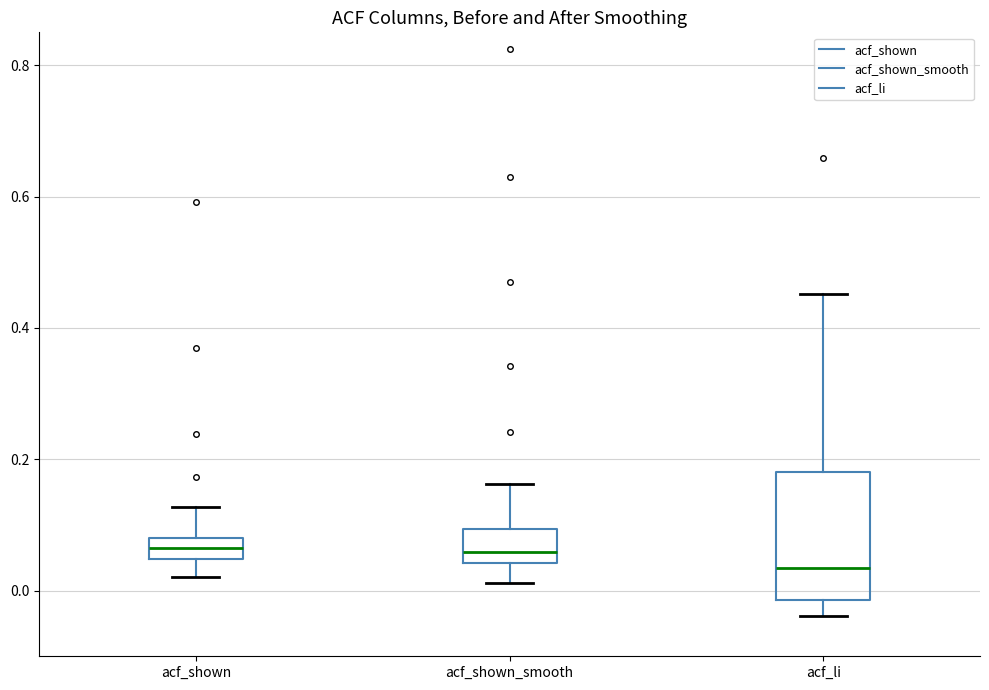

Which box's median line is the lowest?

acf_li